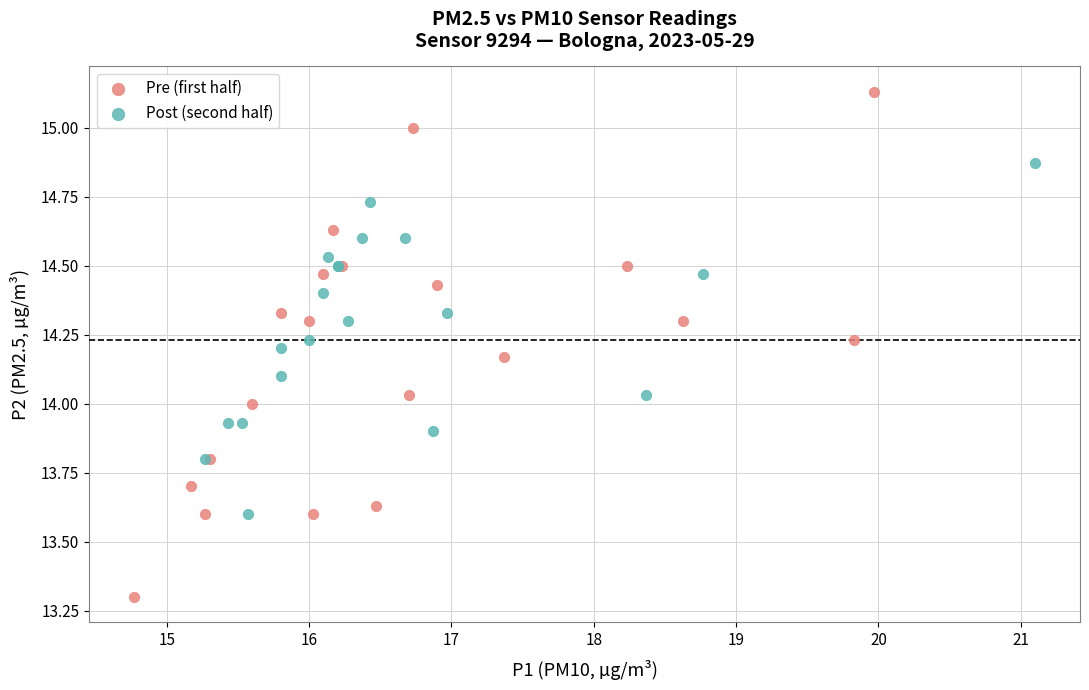

What are all the series names shown in the legend?

Pre (first half), Post (second half)